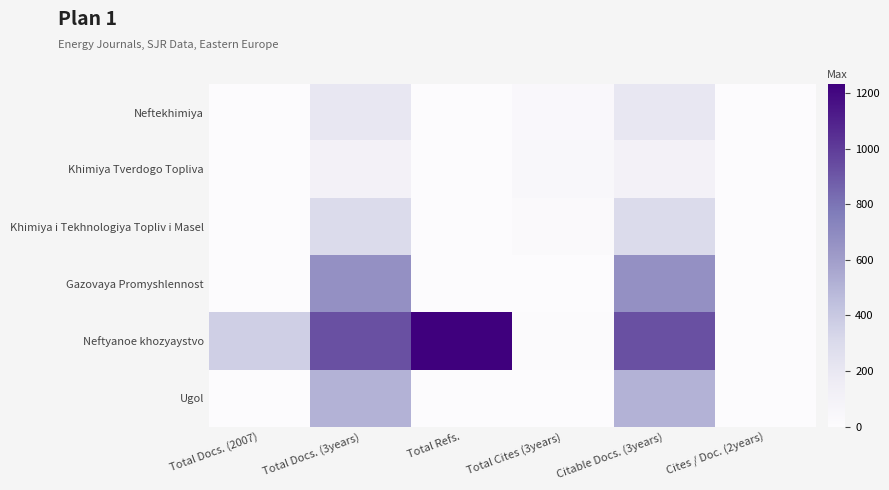

Reading left to right, list all the values displayed in this chart.

Neftekhimiya: Total Docs. (2007)=0	Total Docs. (3years)=202	Total Refs.=0	Total Cites (3years)=35	Citable Docs. (3years)=202	Cites / Doc. (2years)=0
Khimiya Tverdogo Topliva: Total Docs. (2007)=0	Total Docs. (3years)=108	Total Refs.=0	Total Cites (3years)=43	Citable Docs. (3years)=108	Cites / Doc. (2years)=0
Khimiya i Tekhnologiya Topliv i Masel: Total Docs. (2007)=0	Total Docs. (3years)=303	Total Refs.=0	Total Cites (3years)=22	Citable Docs. (3years)=295	Cites / Doc. (2years)=0
Gazovaya Promyshlennost: Total Docs. (2007)=0	Total Docs. (3years)=670	Total Refs.=0	Total Cites (3years)=2	Citable Docs. (3years)=670	Cites / Doc. (2years)=0
Neftyanoe khozyaystvo: Total Docs. (2007)=363	Total Docs. (3years)=928	Total Refs.=1234	Total Cites (3years)=5	Citable Docs. (3years)=927	Cites / Doc. (2years)=0
Ugol: Total Docs. (2007)=0	Total Docs. (3years)=507	Total Refs.=0	Total Cites (3years)=0	Citable Docs. (3years)=507	Cites / Doc. (2years)=0